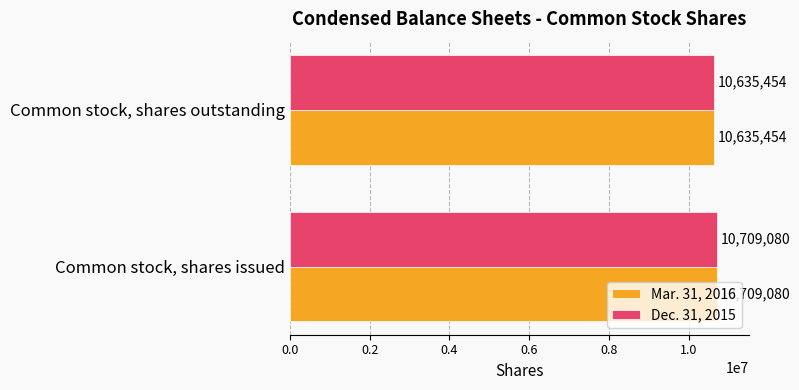

What is the total value across all series at Common stock, shares issued?

21418160